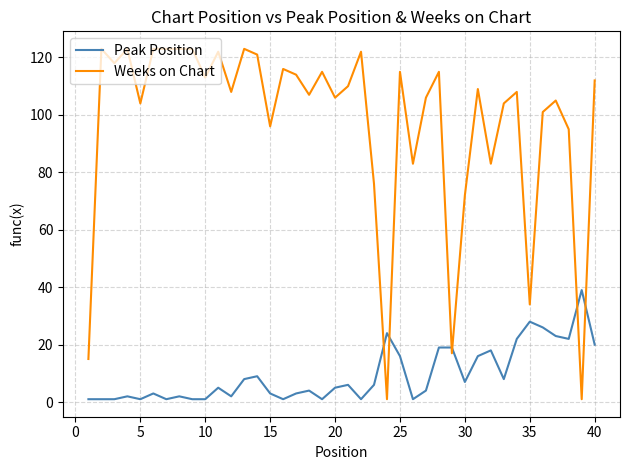

What is the greatest value displayed?

123